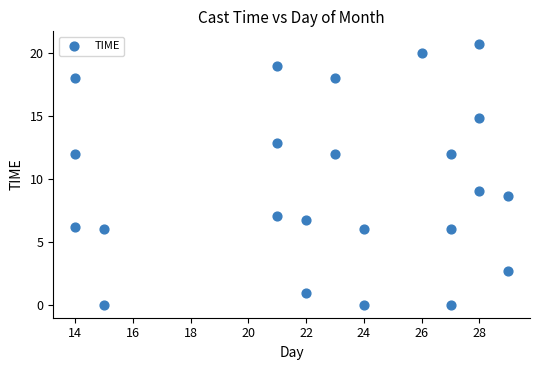

What Y value in the scatter plot is closest to 10?

9.0